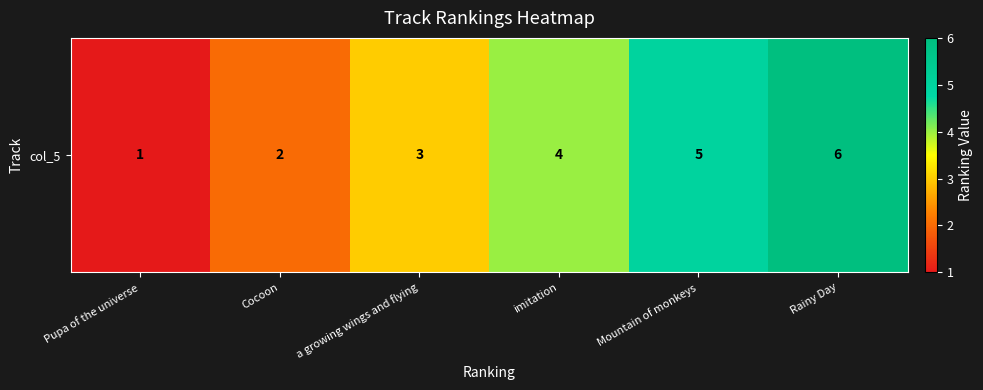

What is the minimum value shown in the chart?

1